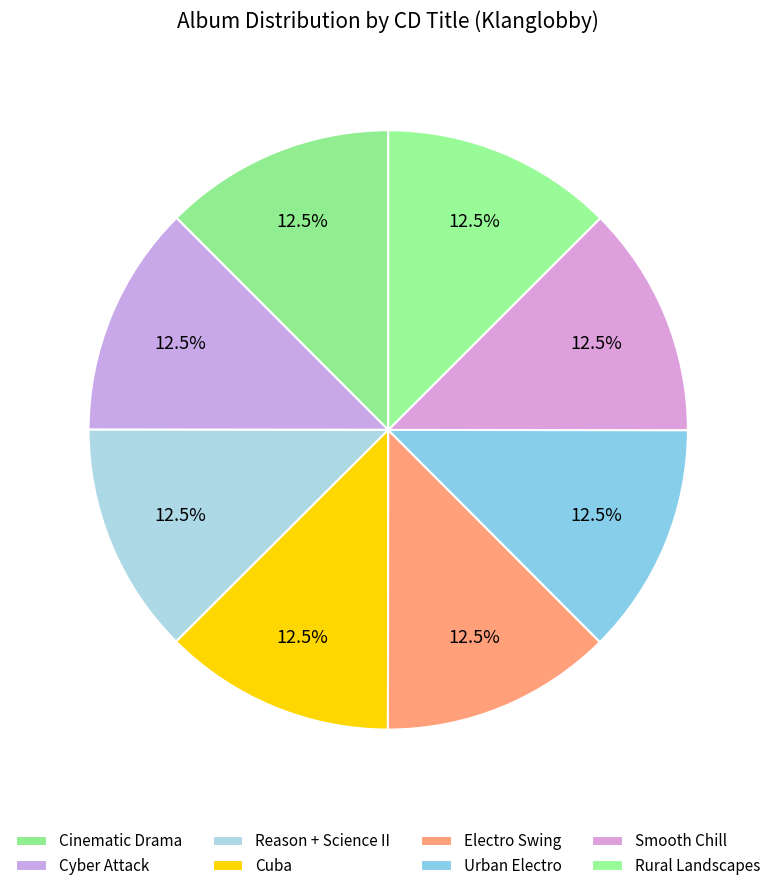

To the nearest percent, what percentage of the pie is Cuba?

12%